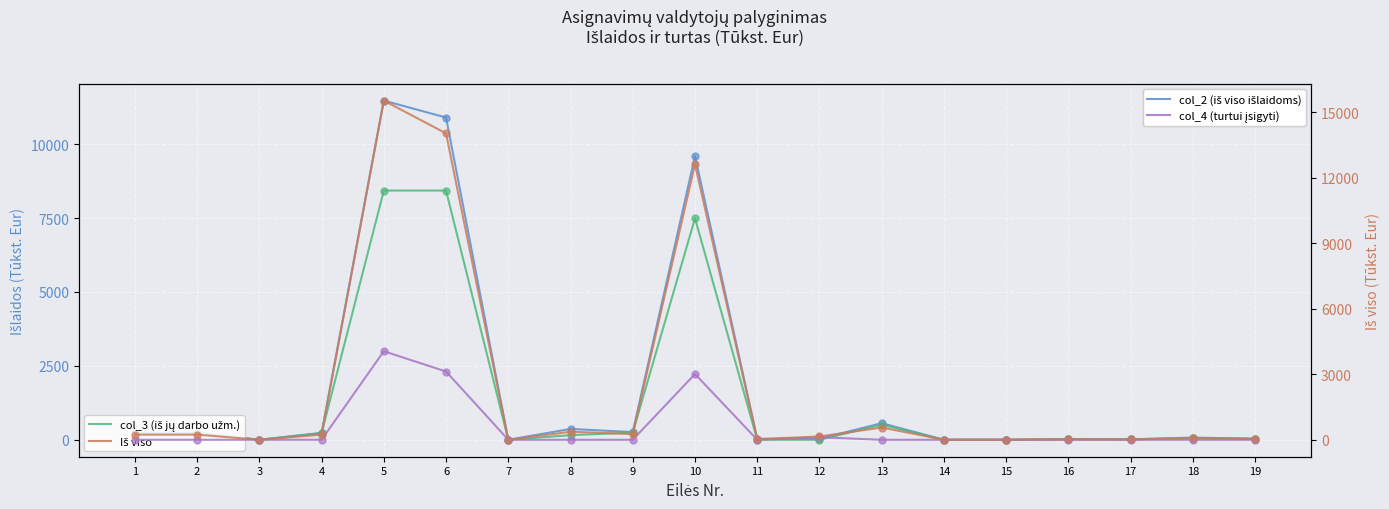

What is the total value across all series at 19?

105.0